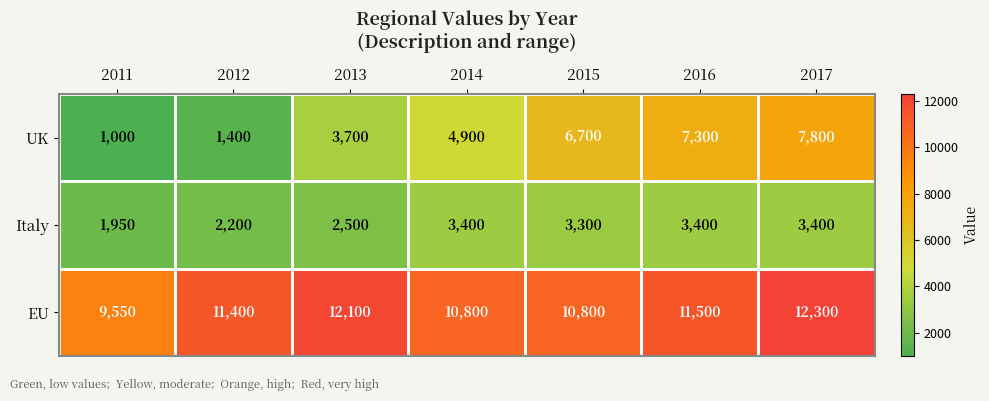

True or false: EU has a value of 12100 at 2013.

True